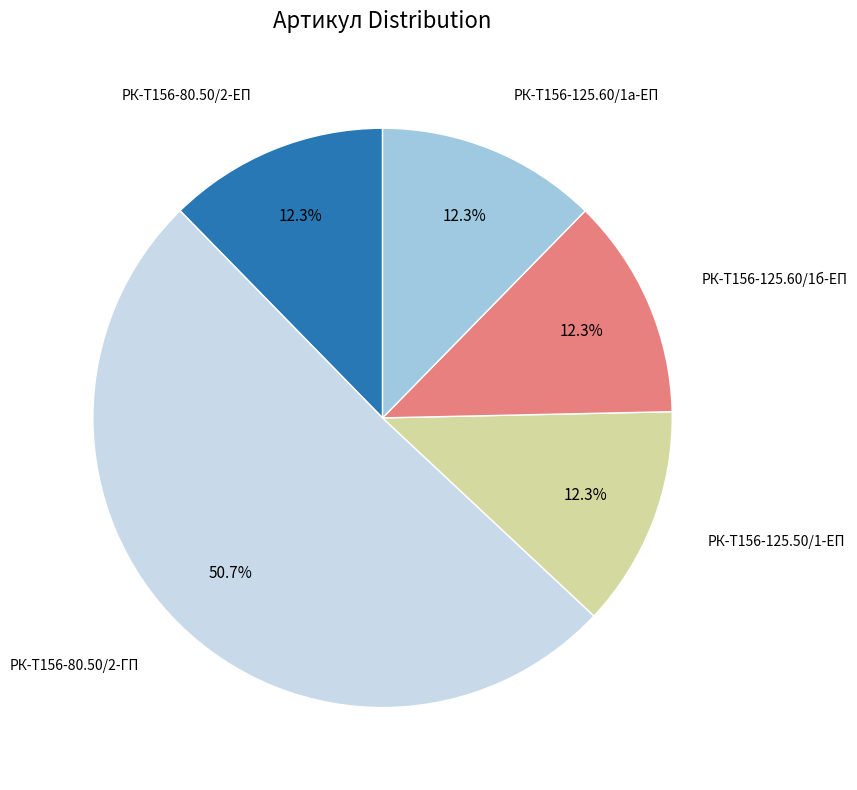

Is there any slice that represents more than half of the pie?

Yes